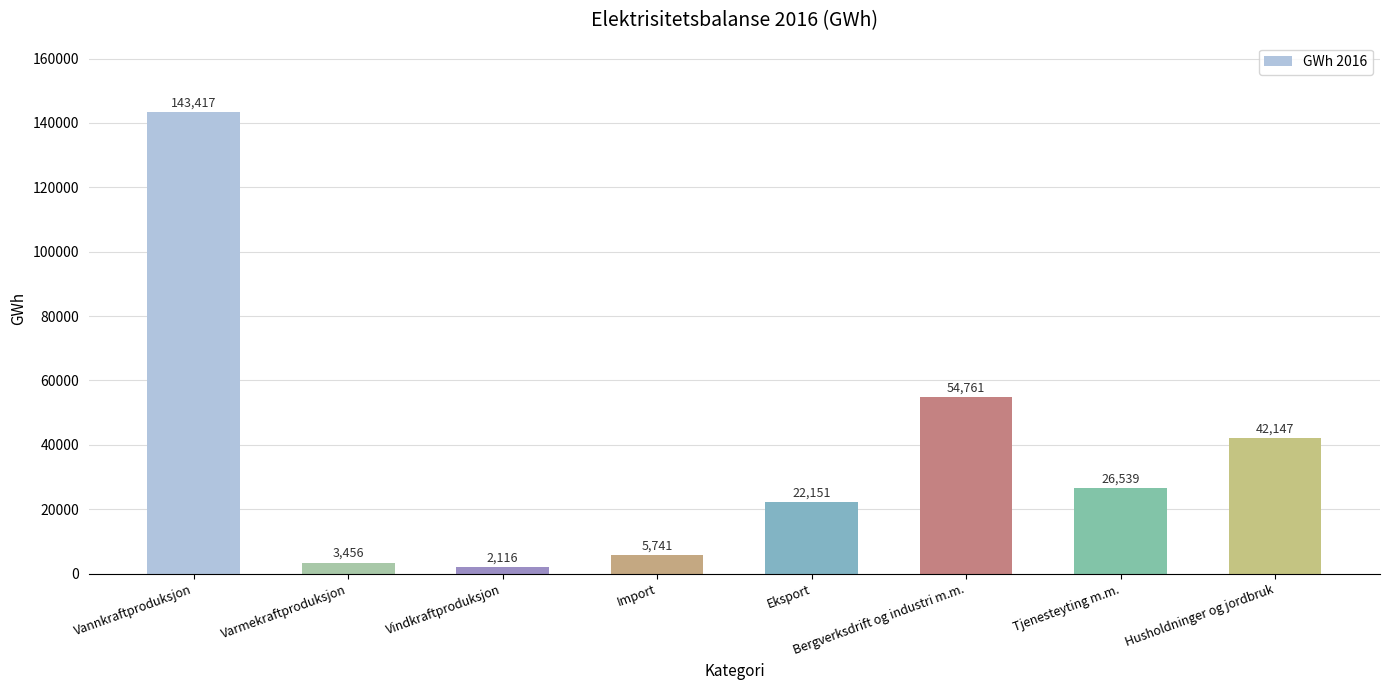

What is the average value?

37541